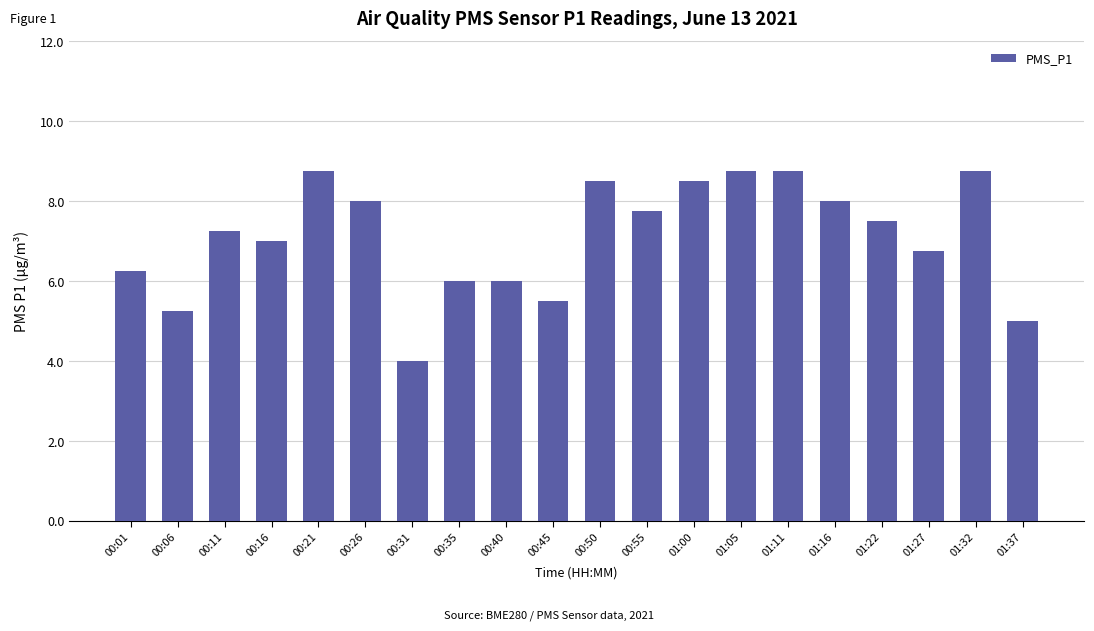

Is it true that the value at 01:05 is 3.7?

False